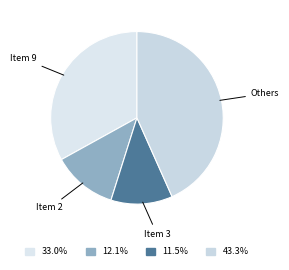

How many slices are in this pie chart?

4